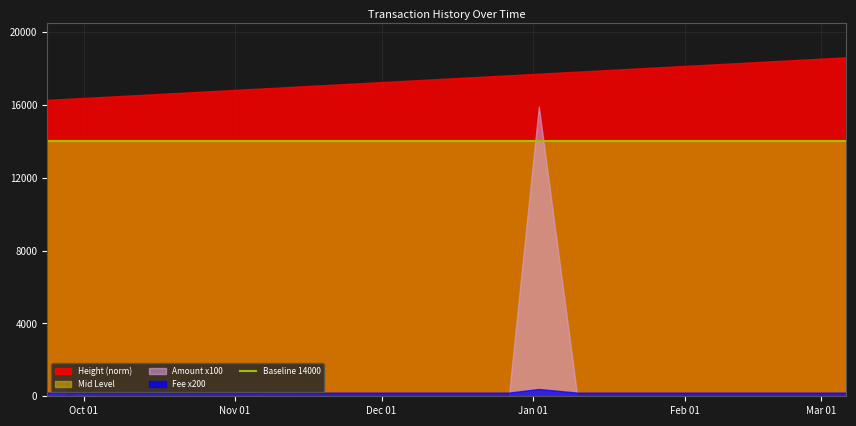

What position from the right is 2017-10-01 00:45:30?

24